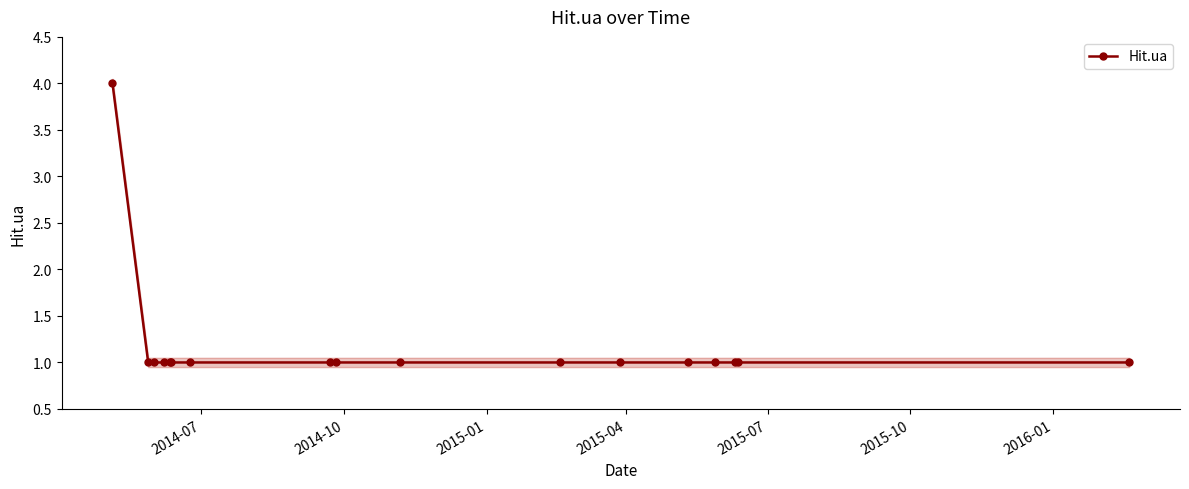

What is the value of the Hit.ua point at the 13th from the left?

1